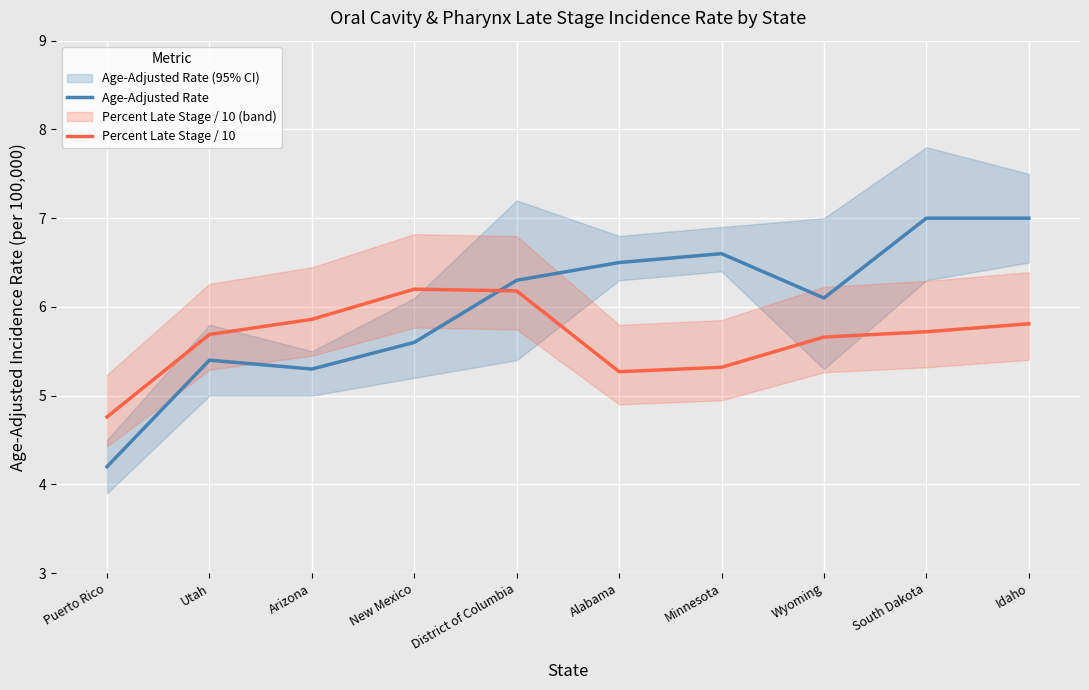

At which category is the sum across all series the highest?

Idaho